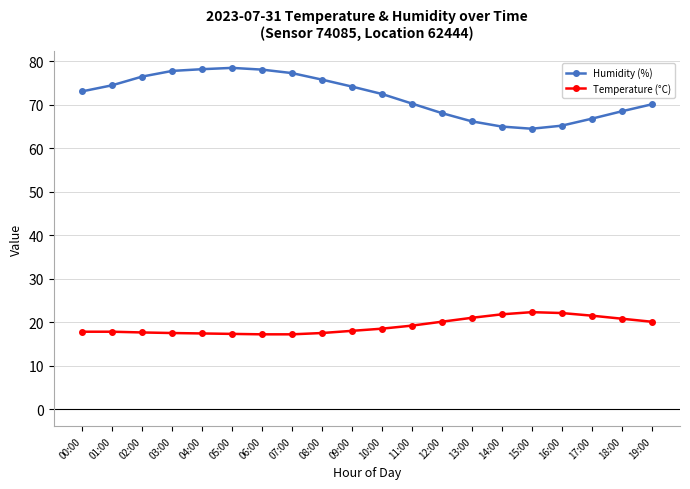

What is the minimum value for Humidity (%)?

64.5